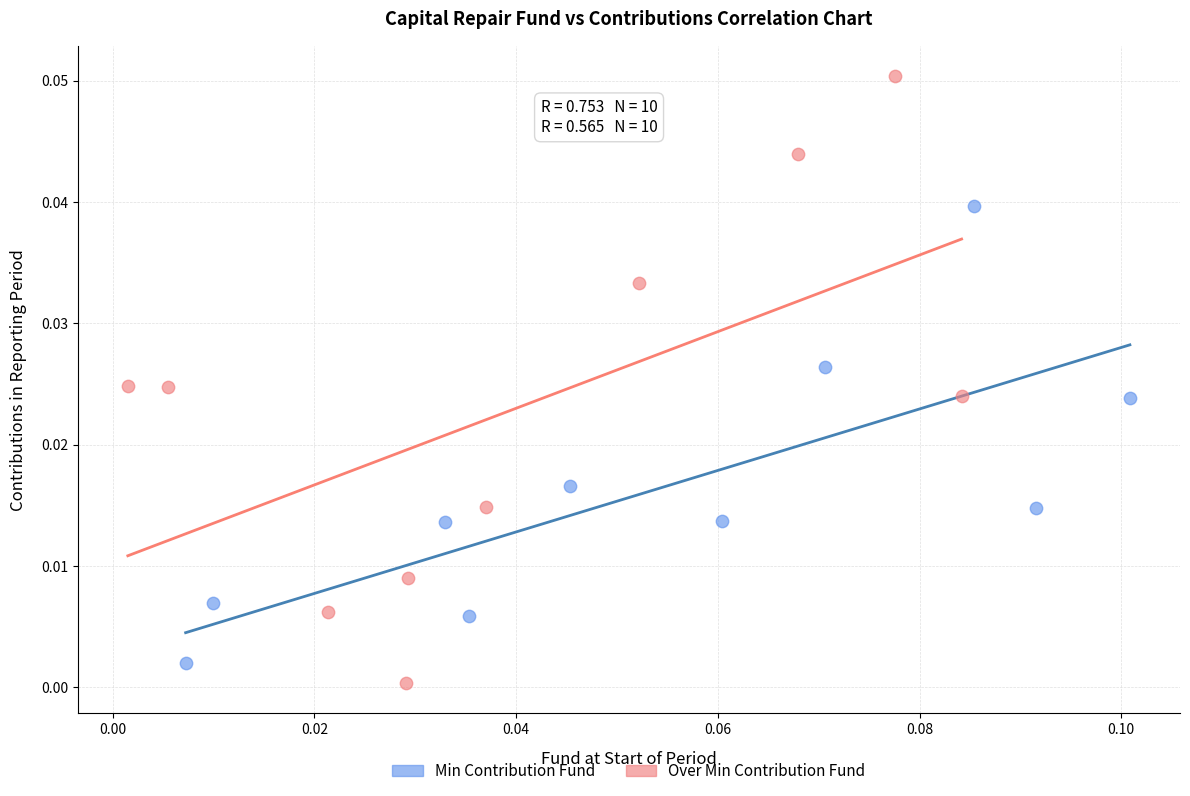

Which series has the widest spread of Y values?

Over Min Contribution Fund